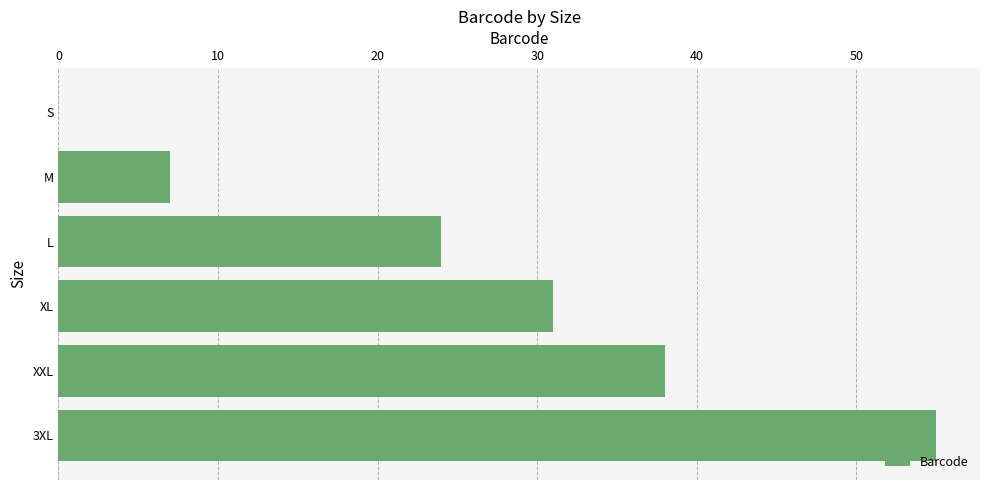

How many data points does each series have?

6